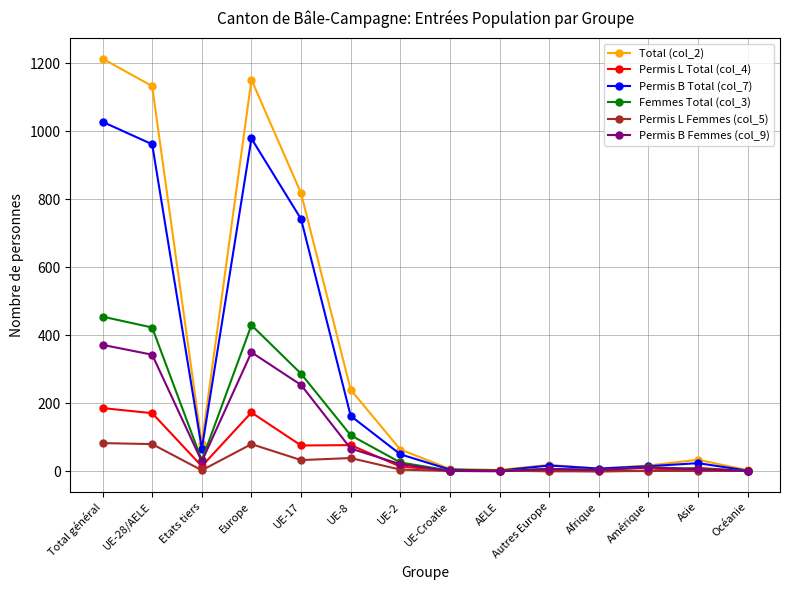

How many data points does each series have?

14